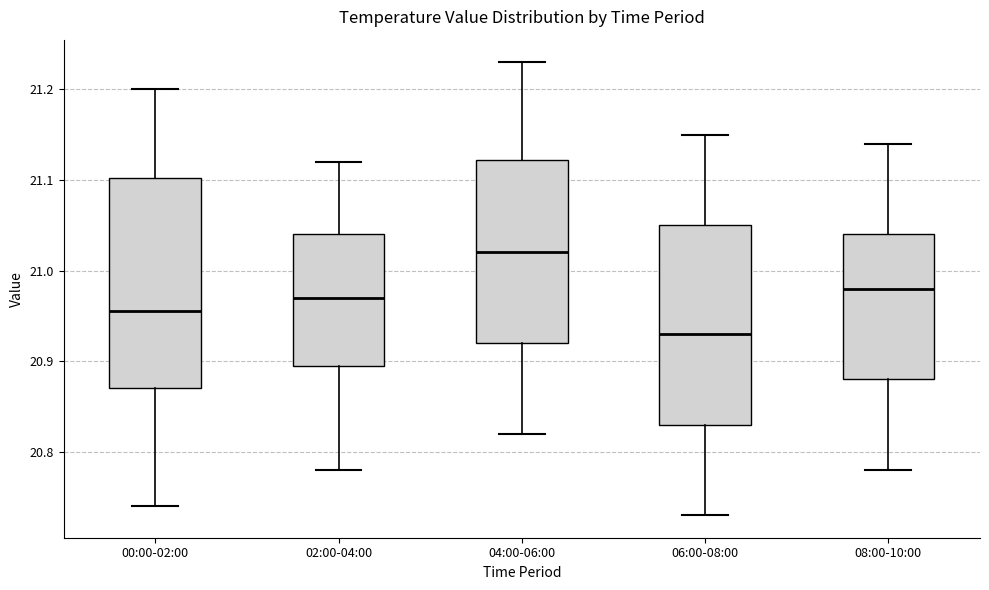

Comparing the boxes themselves (not the whiskers), which one is the tallest?

00:00-02:00